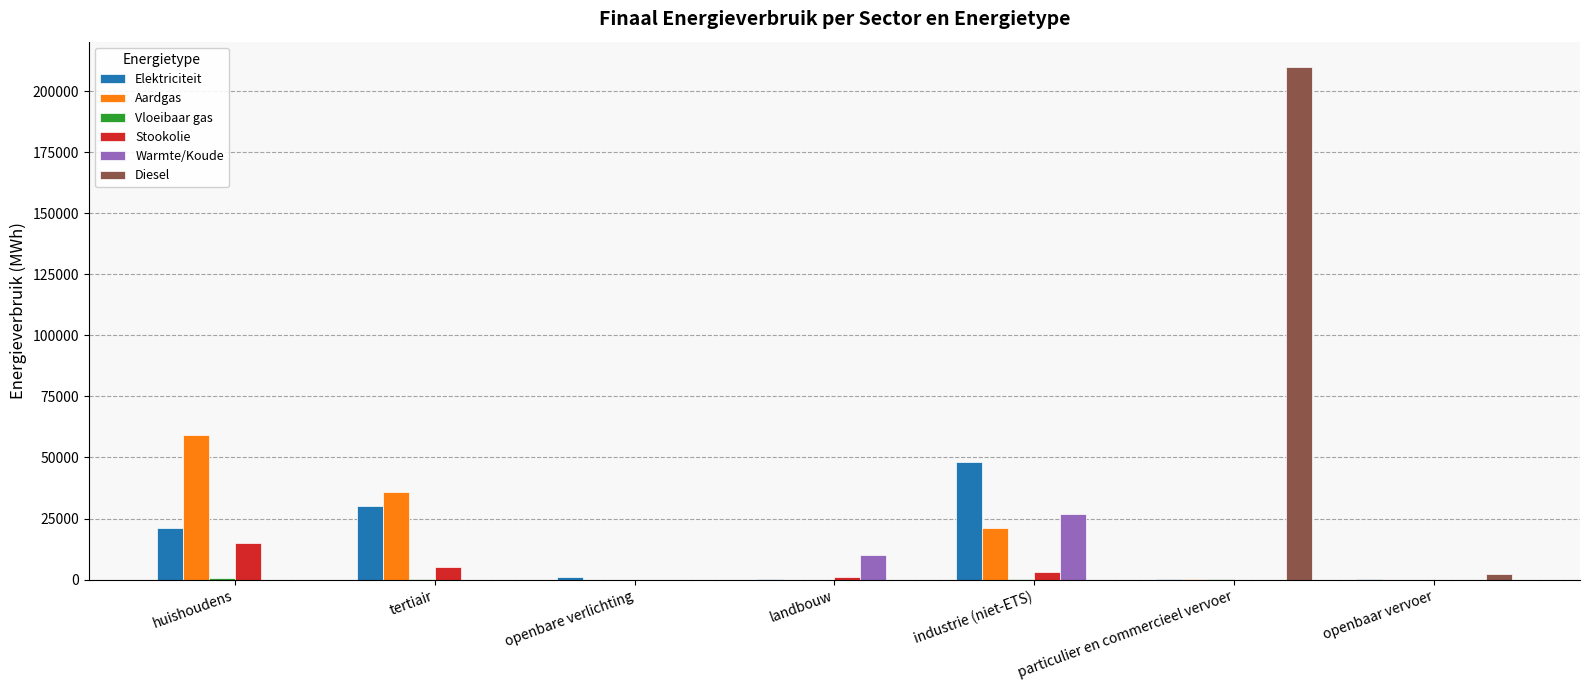

At which category is the sum across all series the highest?

particulier en commercieel vervoer